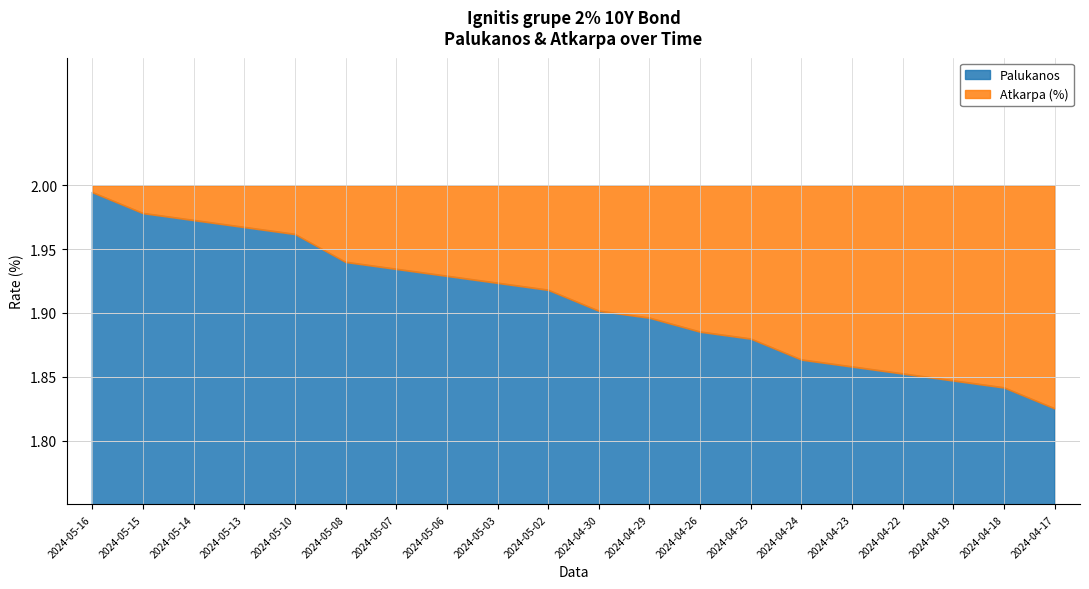

What is the smallest value displayed?

1.8